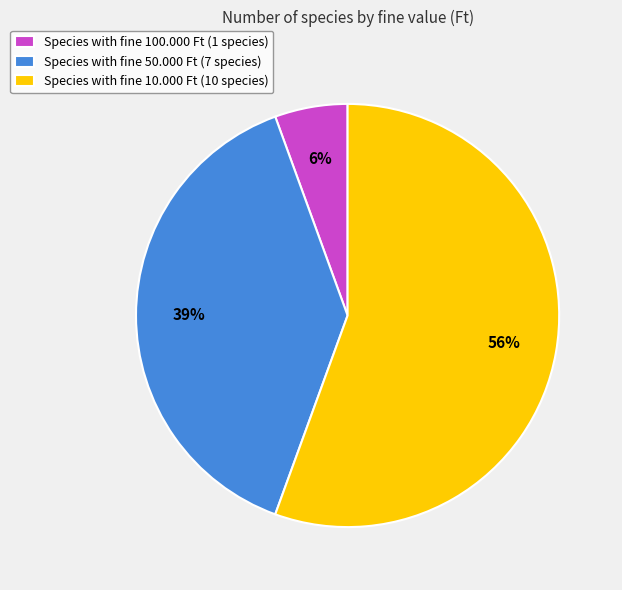

The Species with fine 50.000 Ft (7 species) slice represents 39% of the pie. True or false?

True